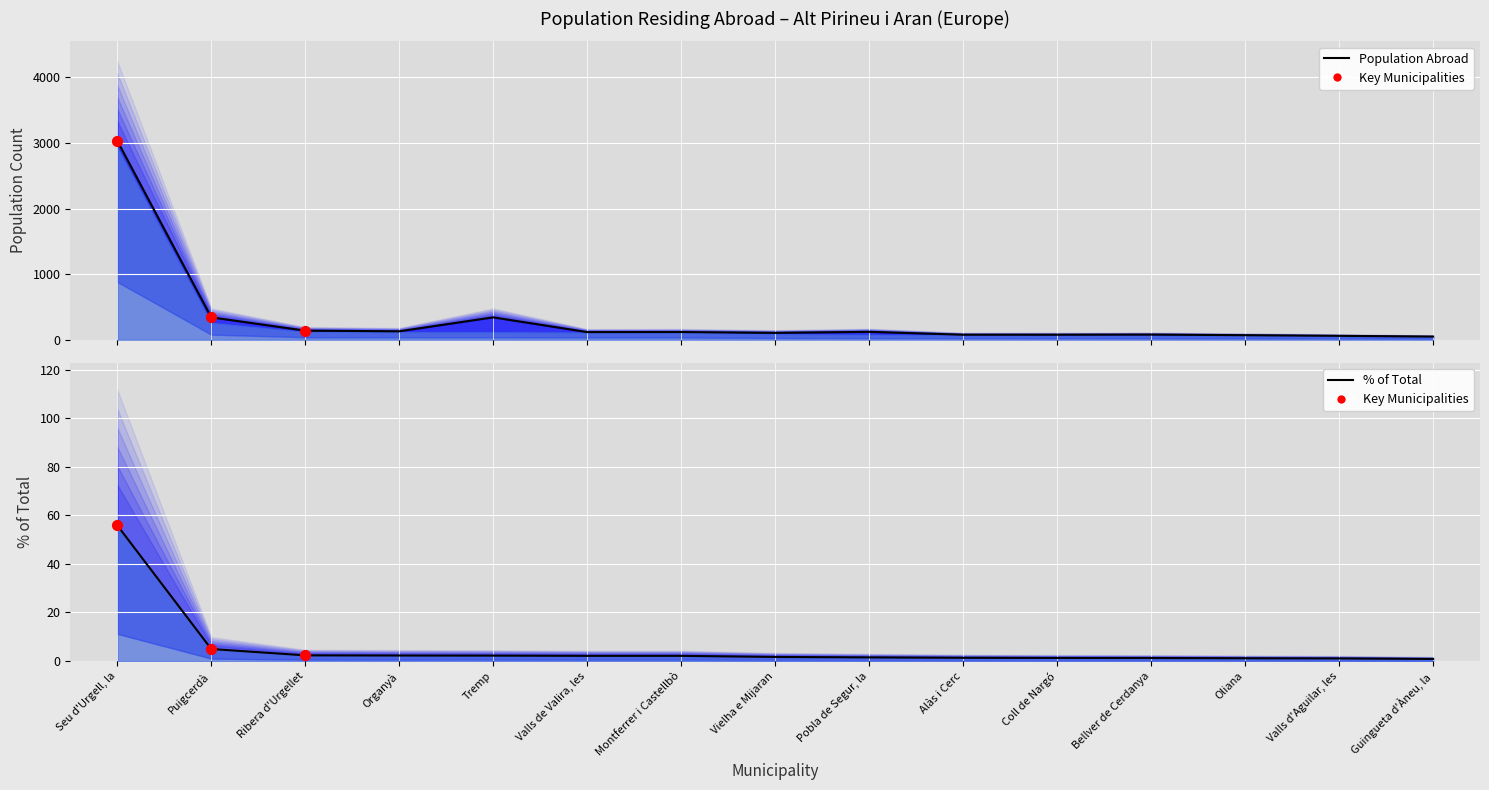

Which series has the widest spread of Y values?

Population residing abroad